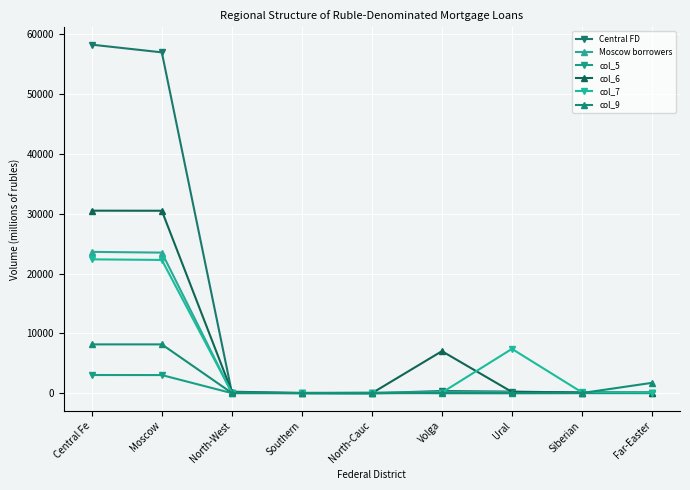

Which category has the highest value across all series?

Central Fe